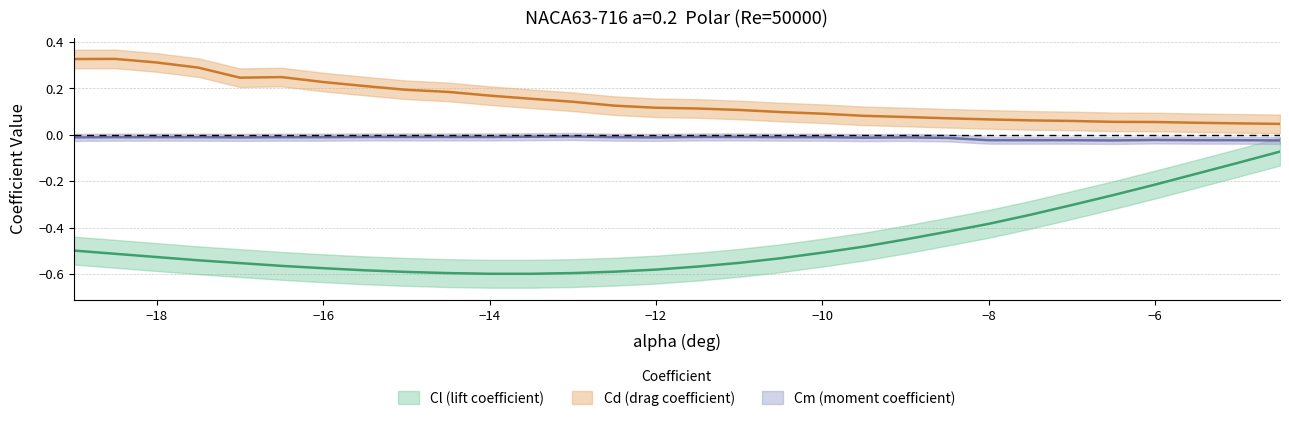

Is this an area chart (filled region under the line)?

No